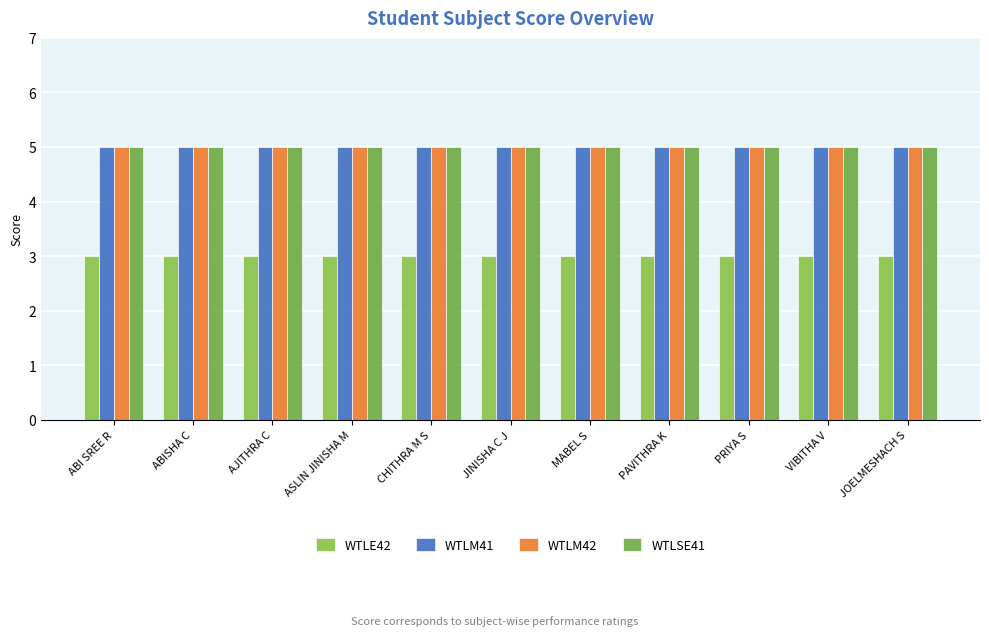

List the labels in order of WTLM41 value, smallest first.

ABI SREE R, ABISHA C, AJITHRA C, ASLIN JINISHA M, CHITHRA M S, JINISHA C J, MABEL S, PAVITHRA K, PRIYA S, VIBITHA V, JOELMESHACH S